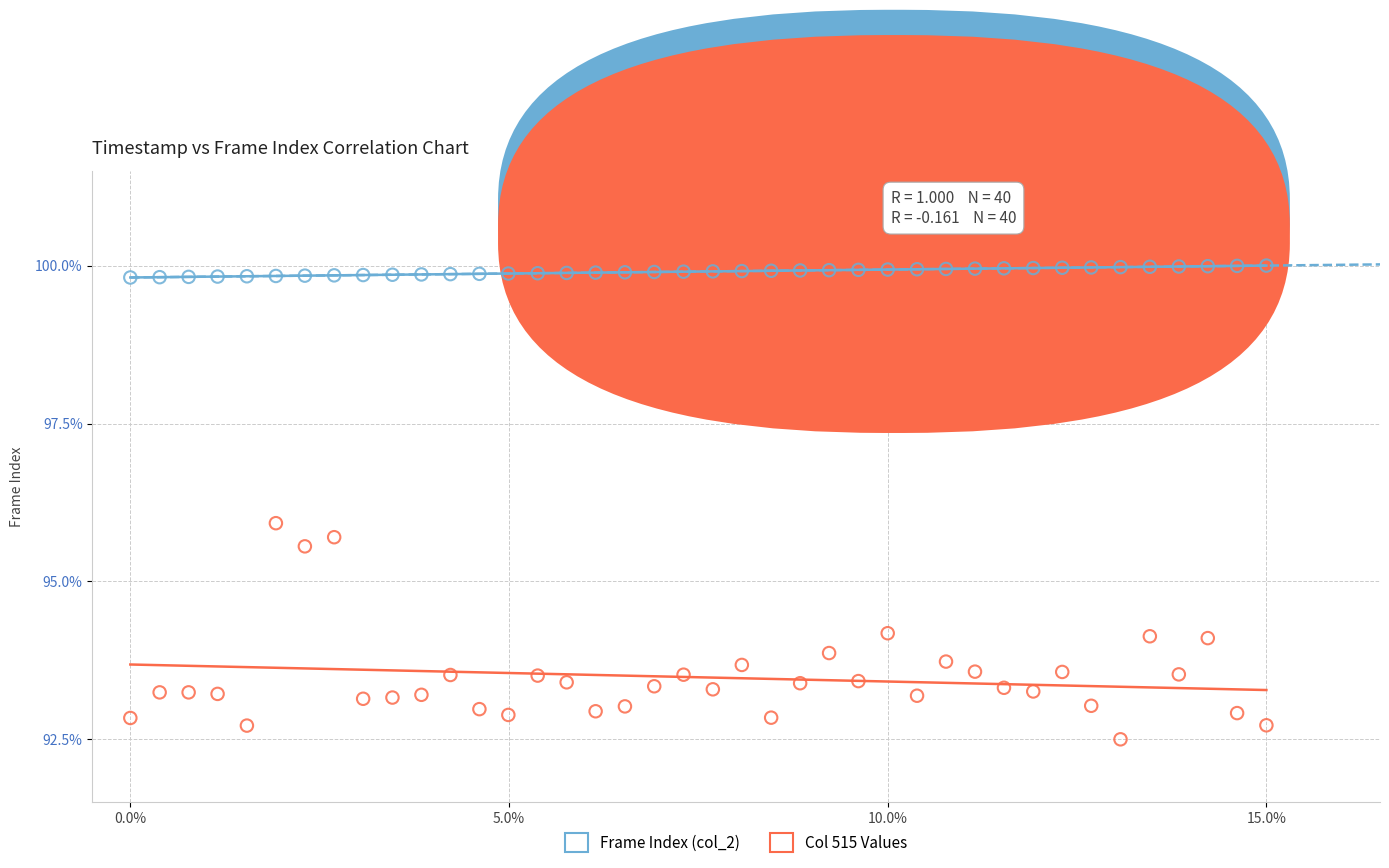

Across all data points, what is the range of X values (max minus min)?

15.0